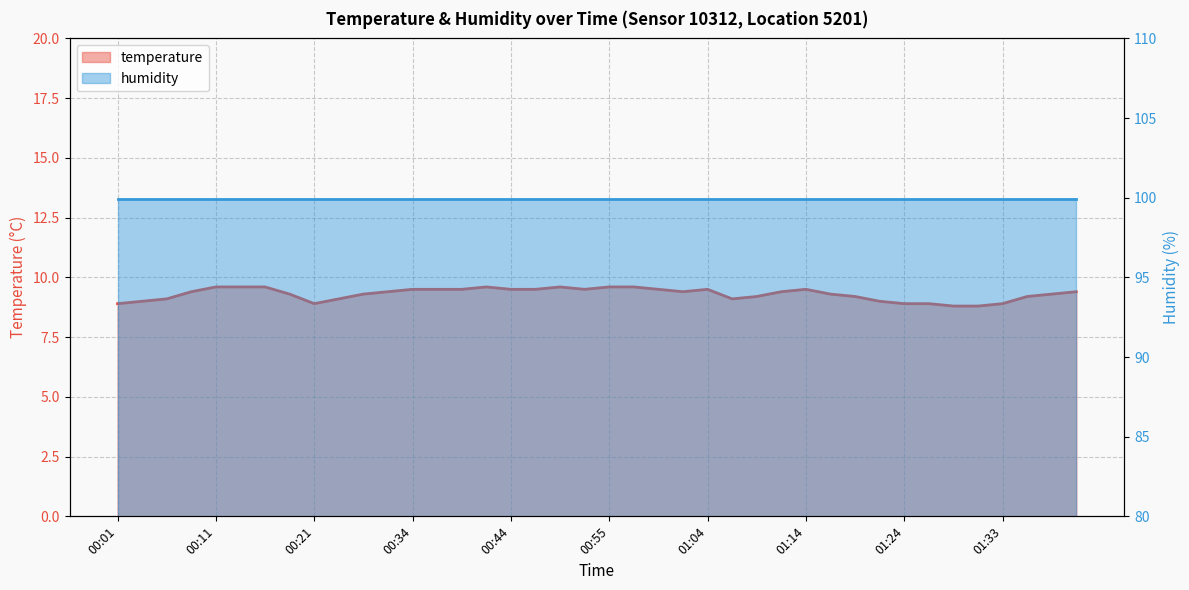

What is the ratio of the value at 00:44 to the value at 01:33?

1.1